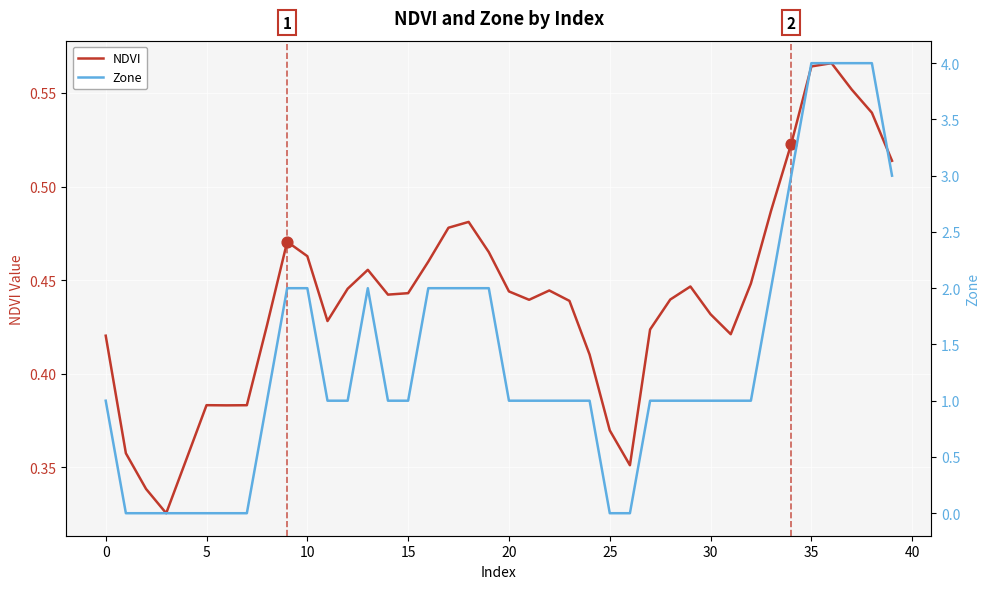

At which category is the sum across all series the highest?

36